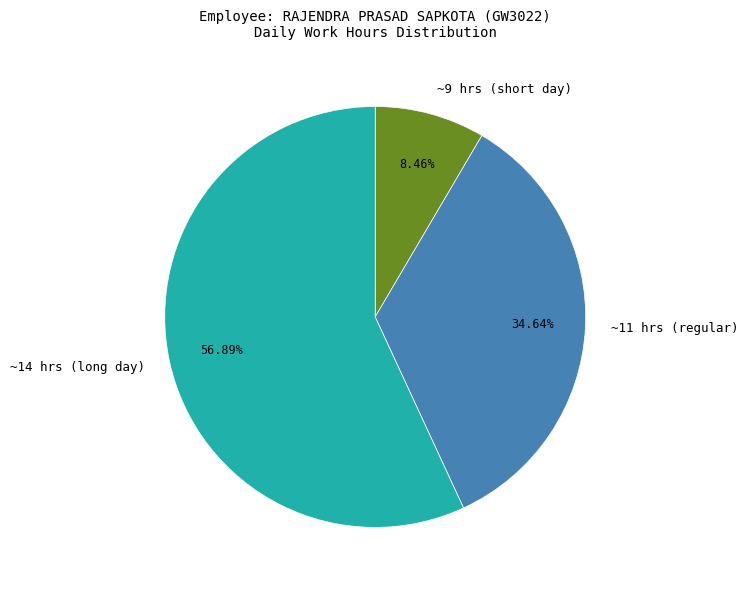

Do ~14 hrs (long day) and ~11 hrs (regular) together represent more than half of the pie?

Yes